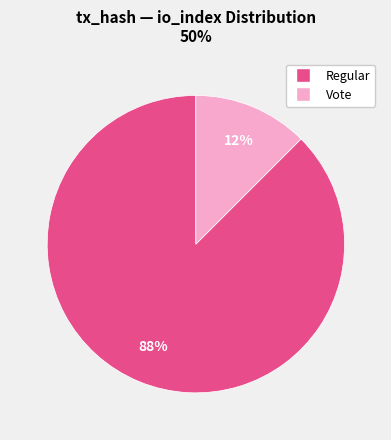

To the nearest percent, what is the average slice percentage?

50%